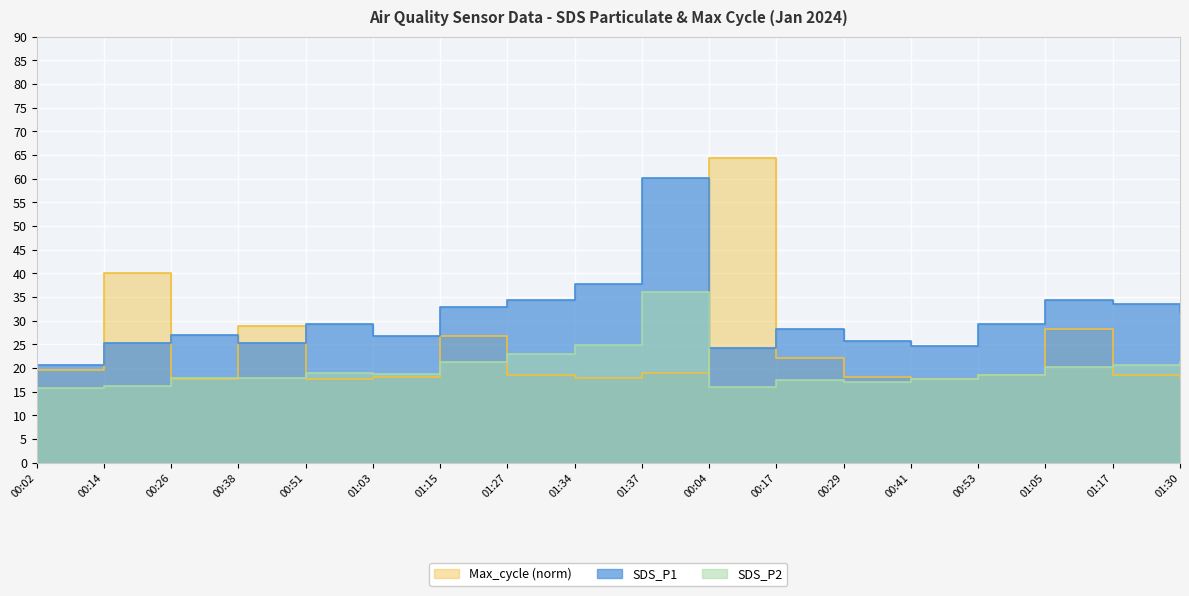

The SDS_P1 series shows 28.3 at 00:17. True or false?

True